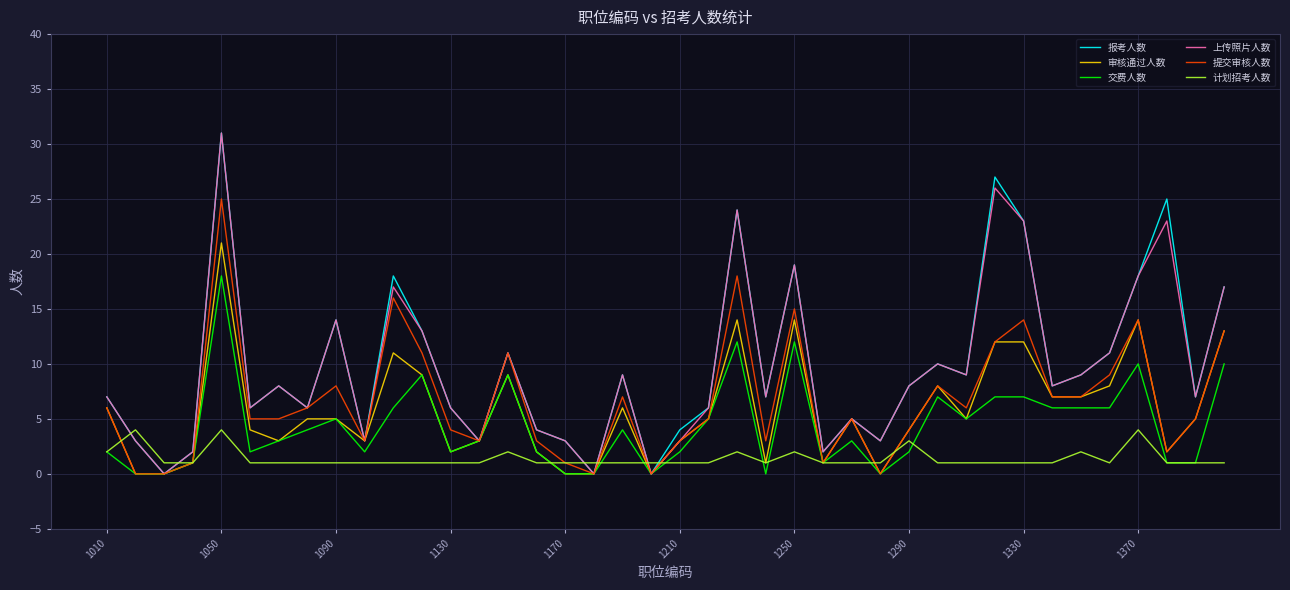

What is the maximum value shown in the chart?

31